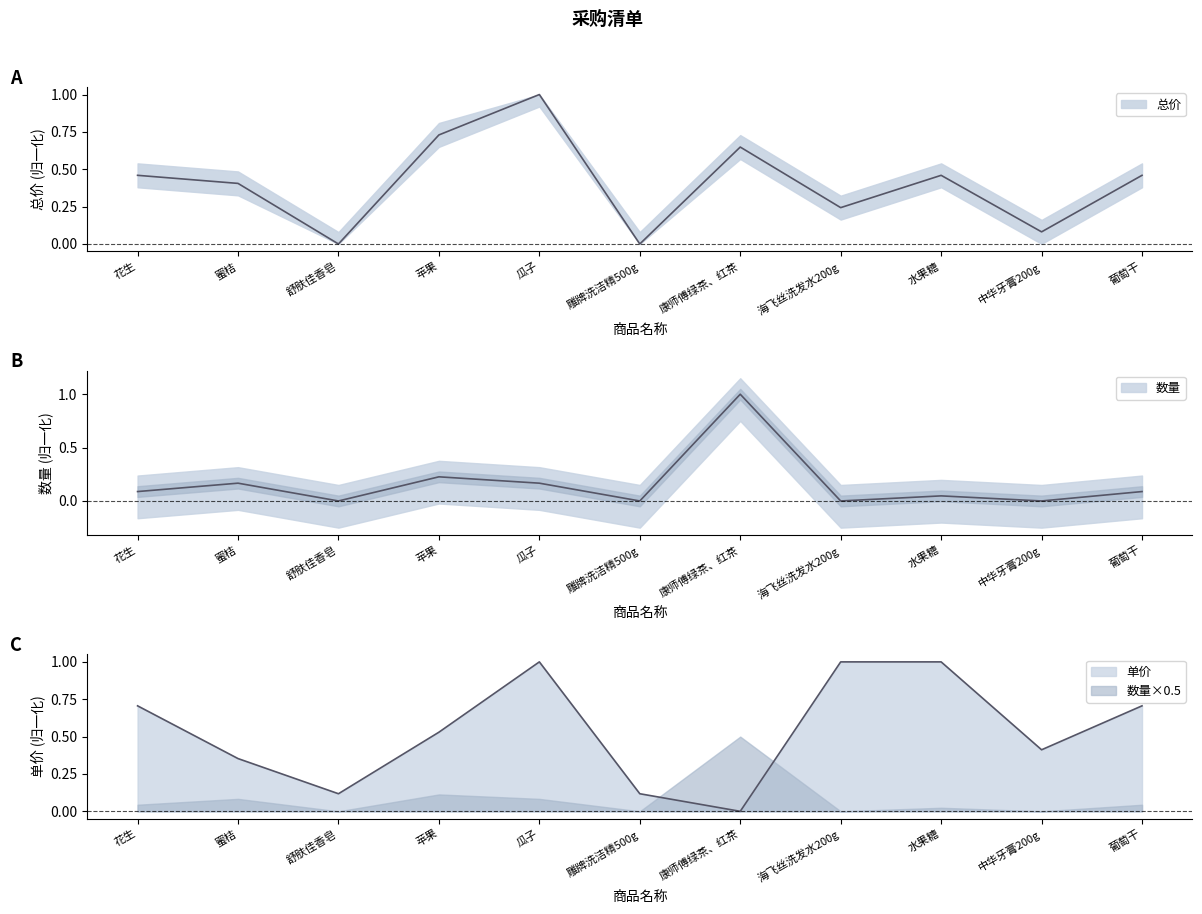

Is the value of 数量 at 苹果 greater than the value of 总价 at 舒肤佳香皂?

Yes